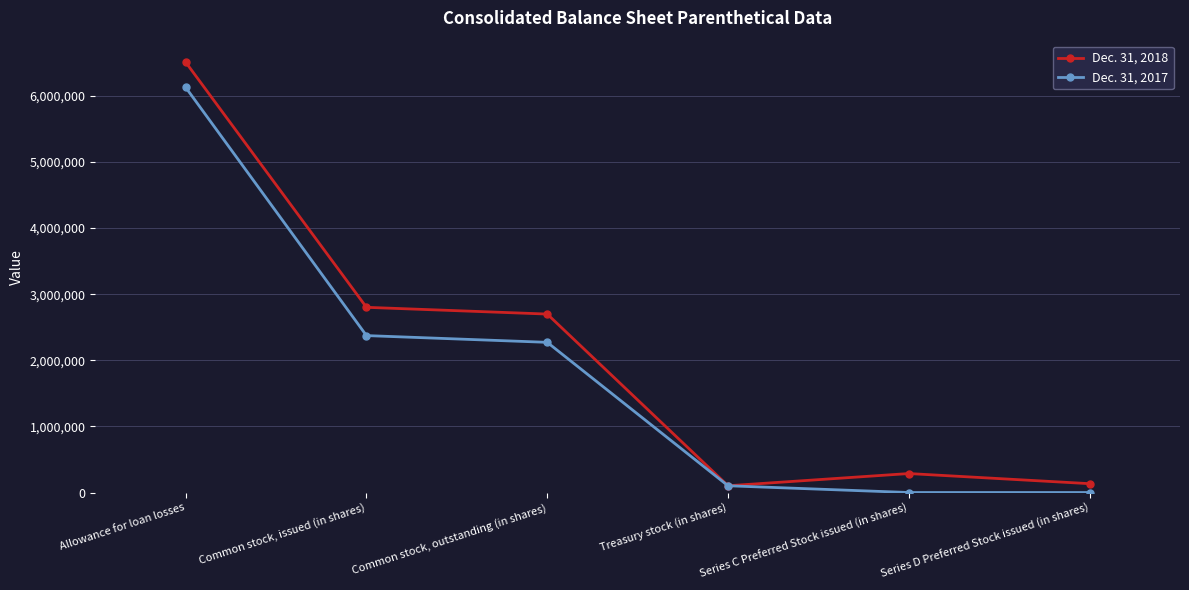

How many data points in Dec. 31, 2017 are less than 2271139?

3